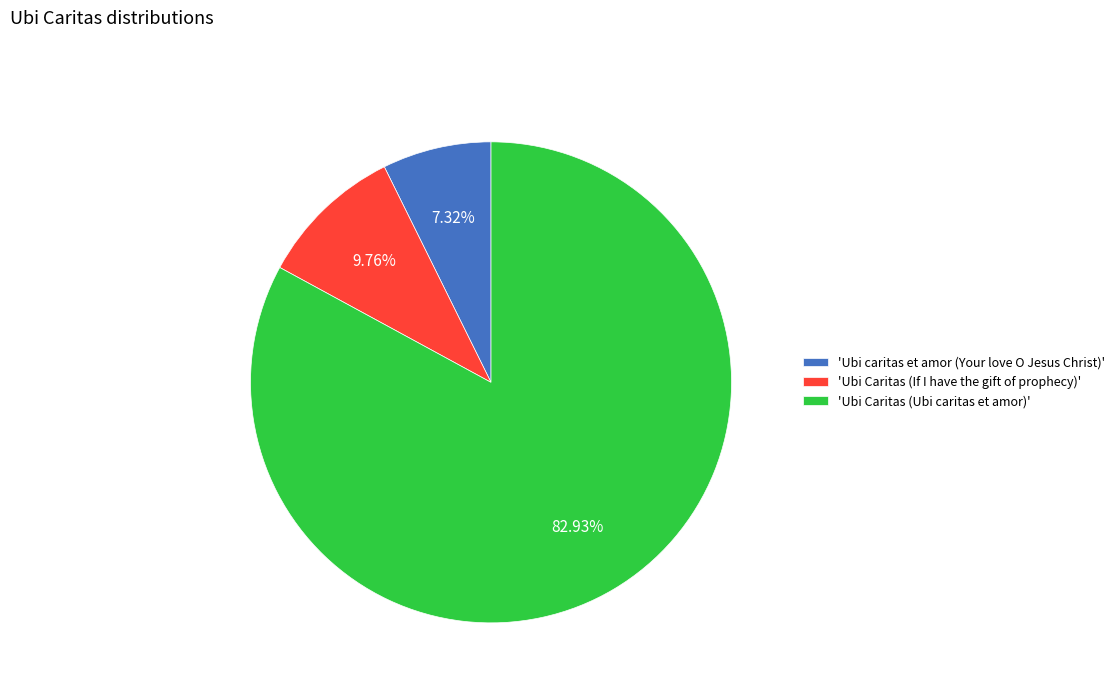

Is there any slice that represents more than half of the pie?

Yes